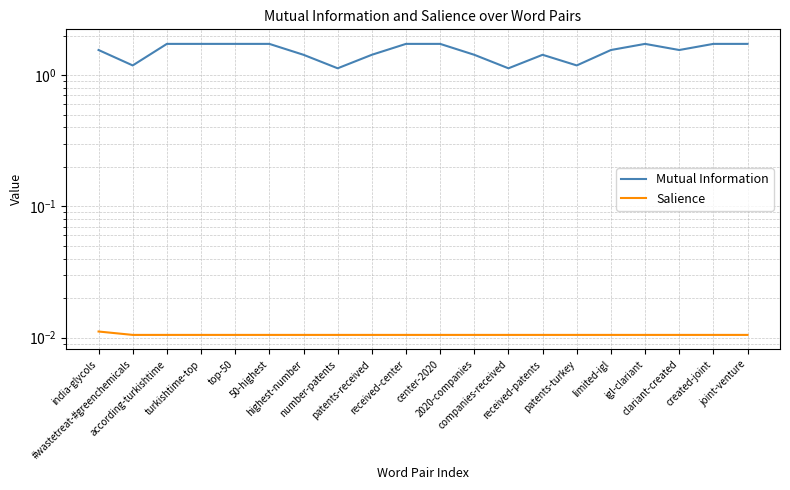

List the labels in order of Salience value, smallest first.

#wastetreat-#greenchemicals, according-turkishtime, turkishtime-top, top-50, 50-highest, highest-number, number-patents, patents-received, received-center, center-2020, 2020-companies, companies-received, received-patents, patents-turkey, limited-igl, igl-clariant, clariant-created, created-joint, joint-venture, india-glycols